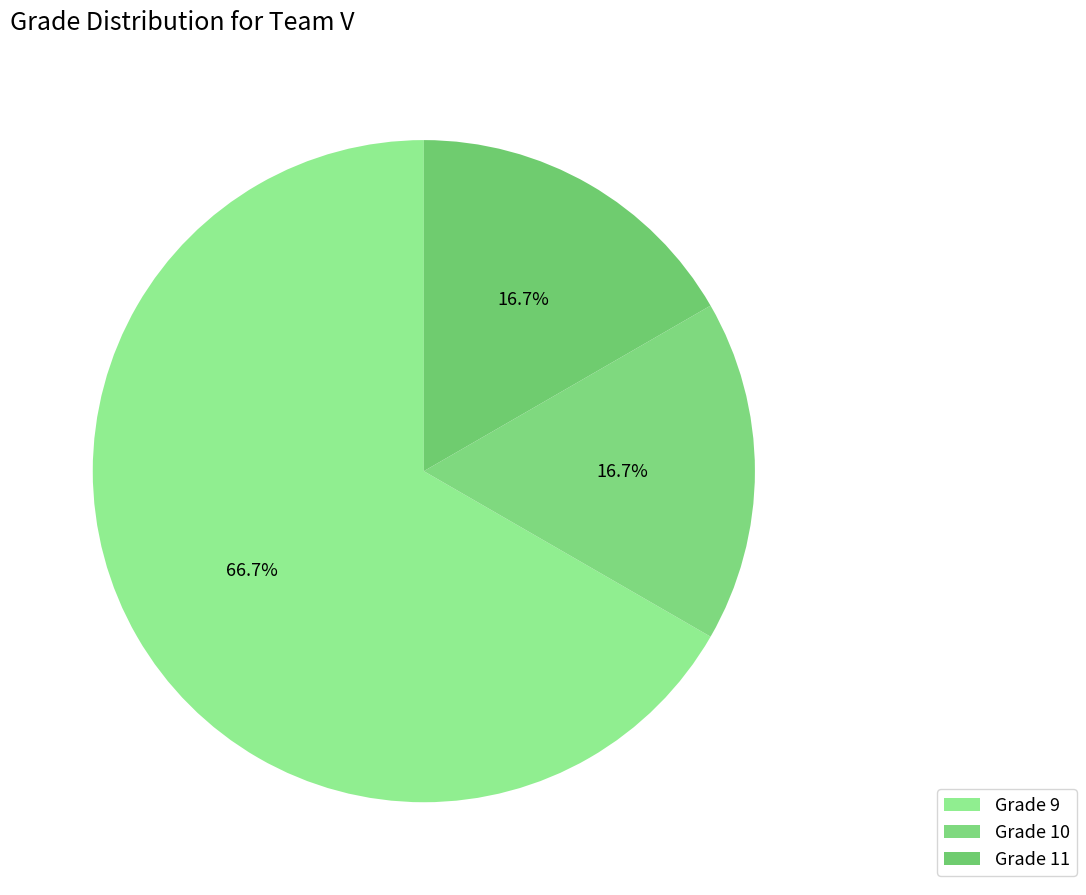

How many slices are in this pie chart?

3